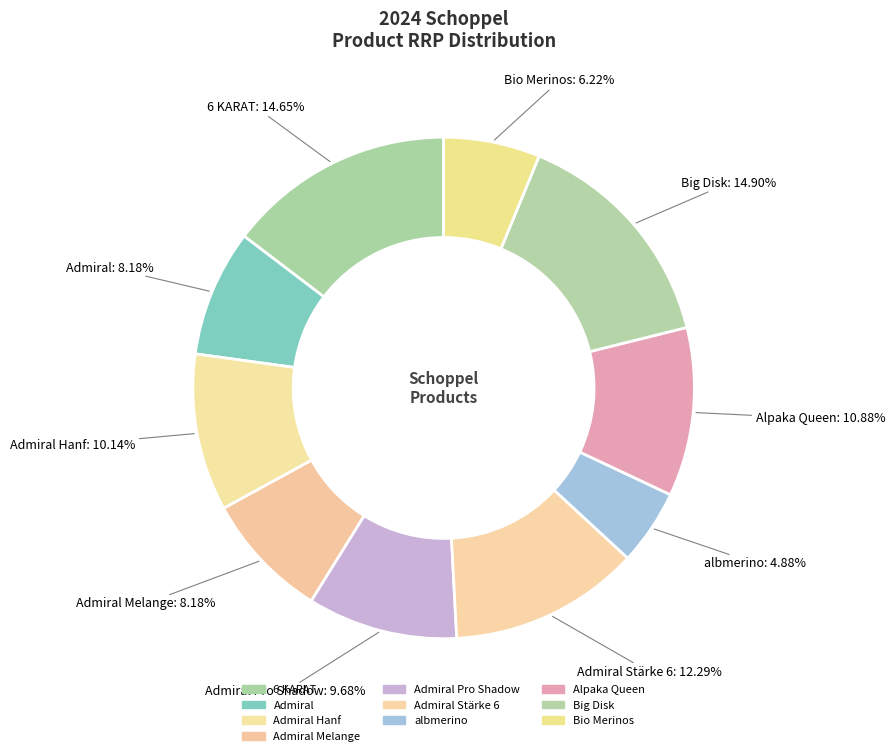

How many slices are in this pie chart?

10